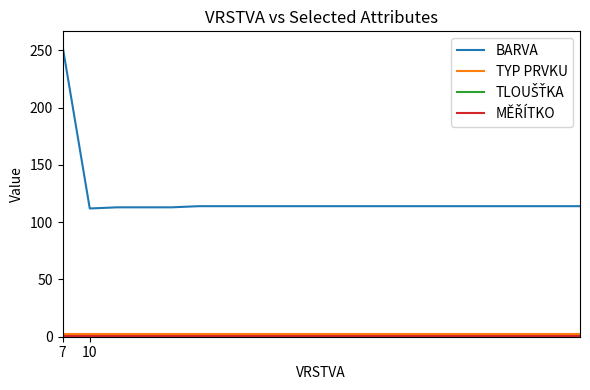

Which series has the largest total across all categories?

BARVA